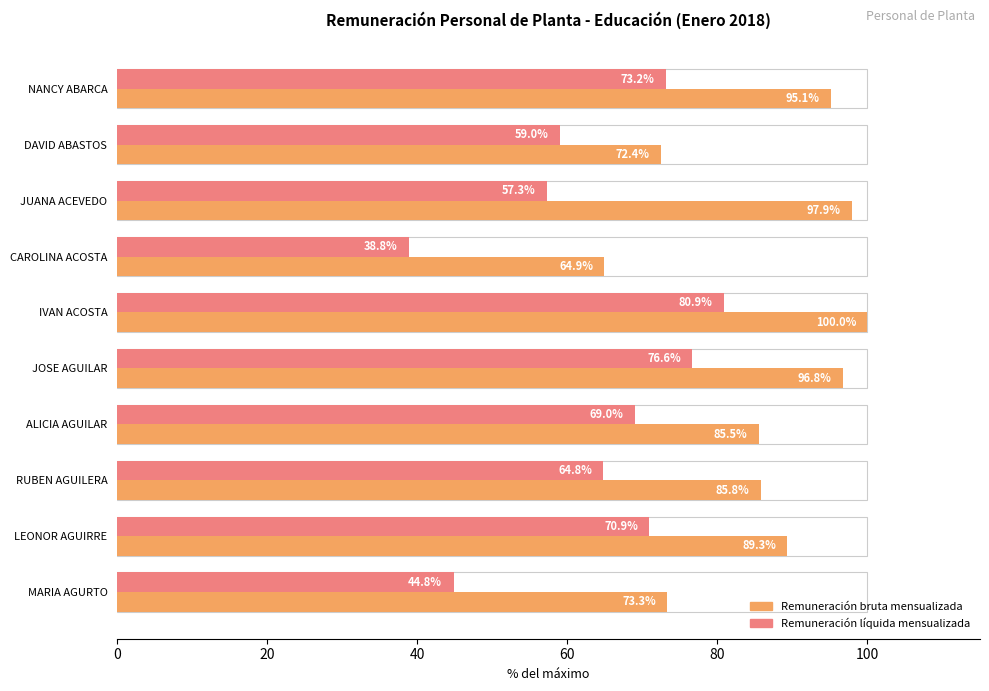

At which category is the sum across all series the highest?

IVAN ACOSTA